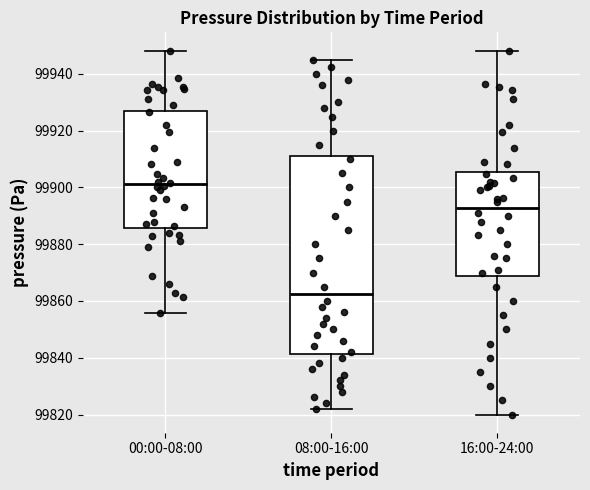

Reading left to right, transcribe this box plot: for each box, give where its median line is, the range the box spans, and where its two whiskers end, as read against the y-axis. The values are not printed on the chart, so give them approximately, as read against the axis.

00:00-08:00: median 99902, box 99886 to 99928, whiskers 99856 to 99948
08:00-16:00: median 99862, box 99842 to 99912, whiskers 99822 to 99946
16:00-24:00: median 99892, box 99868 to 99906, whiskers 99820 to 99948